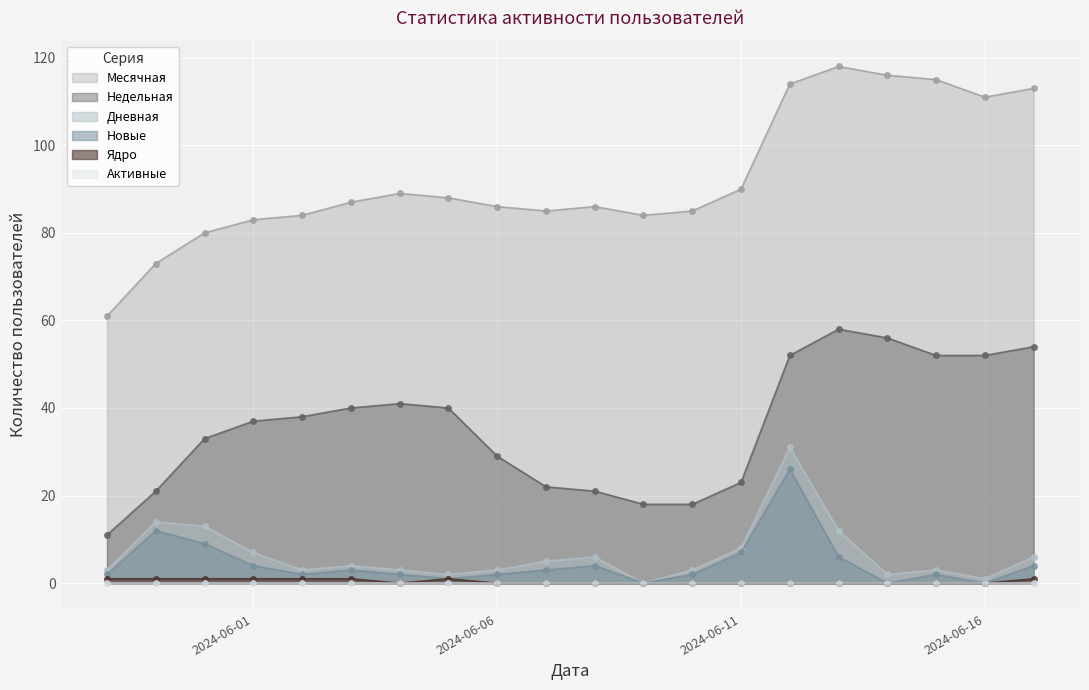

The Ядро series shows 0 at 2024-06-13. True or false?

False